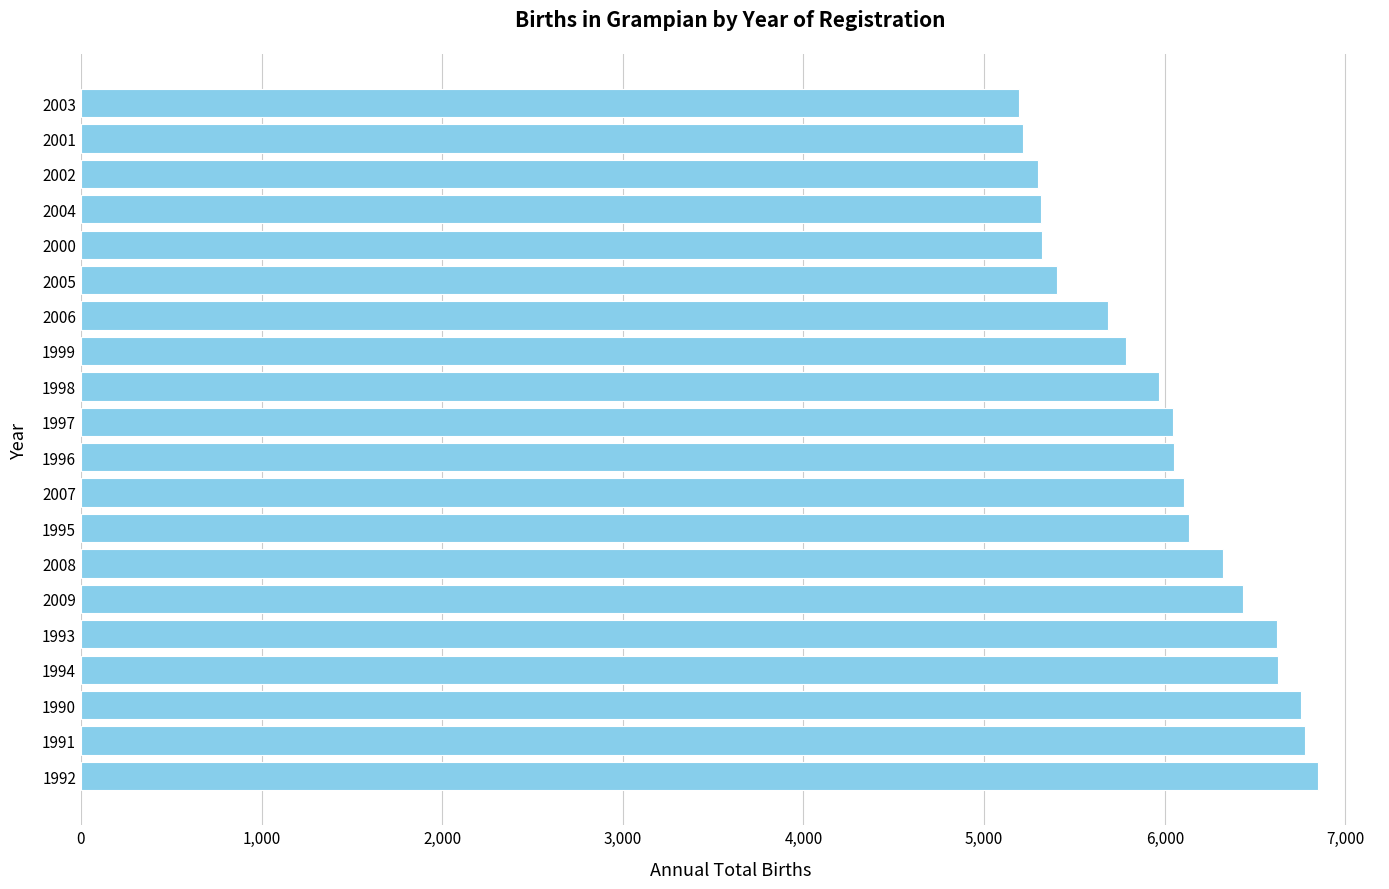

What is the sum of all values?

119913